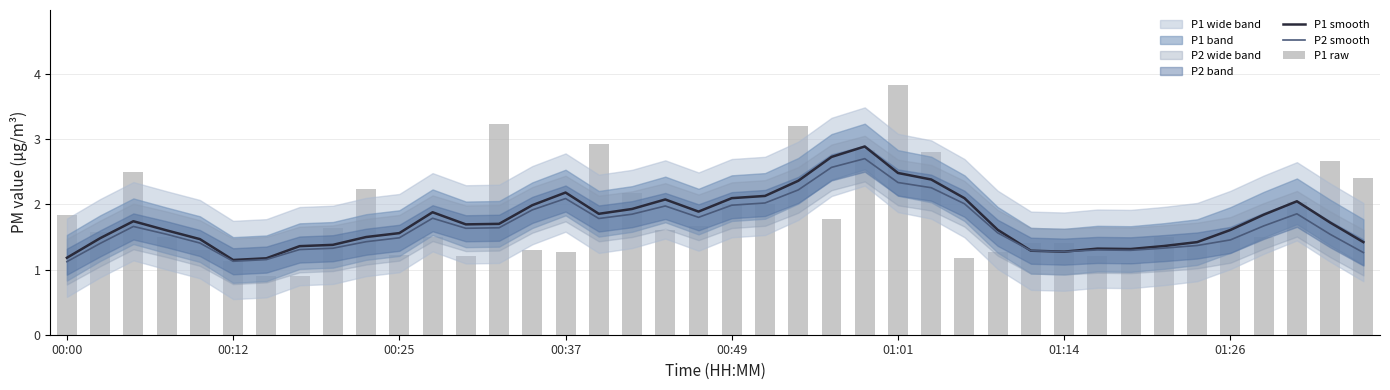

What is the maximum value shown in the chart?

3.8